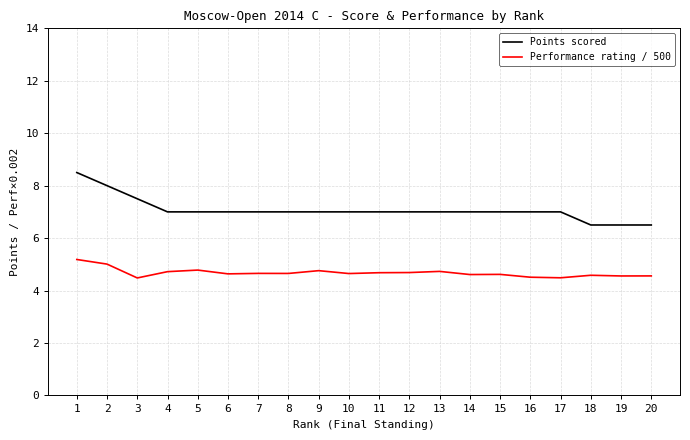

What is the highest value of the Points scored series?

8.5